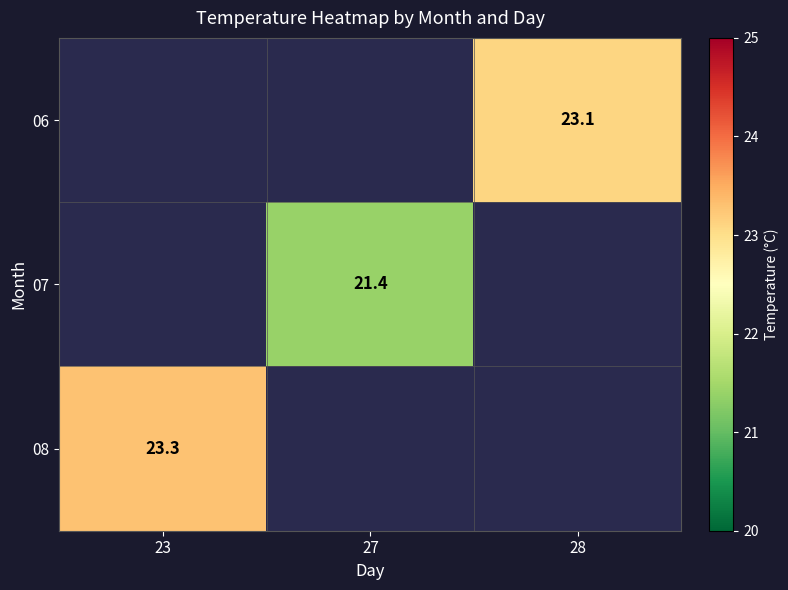

Is the value of 08 at 23 greater than the value of 07 at 23?

No